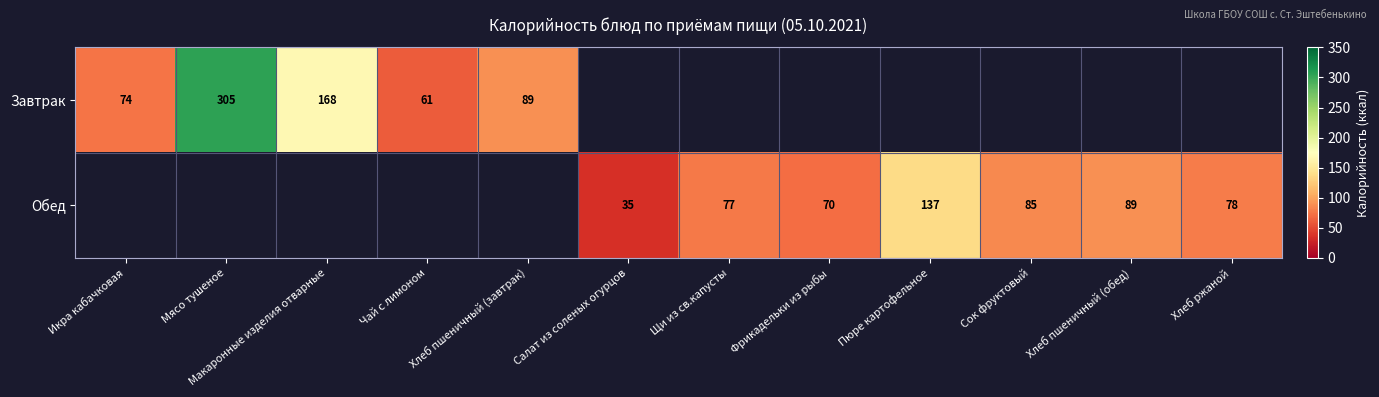

The Обед series shows 35 at Салат из соленых огурцов. True or false?

True